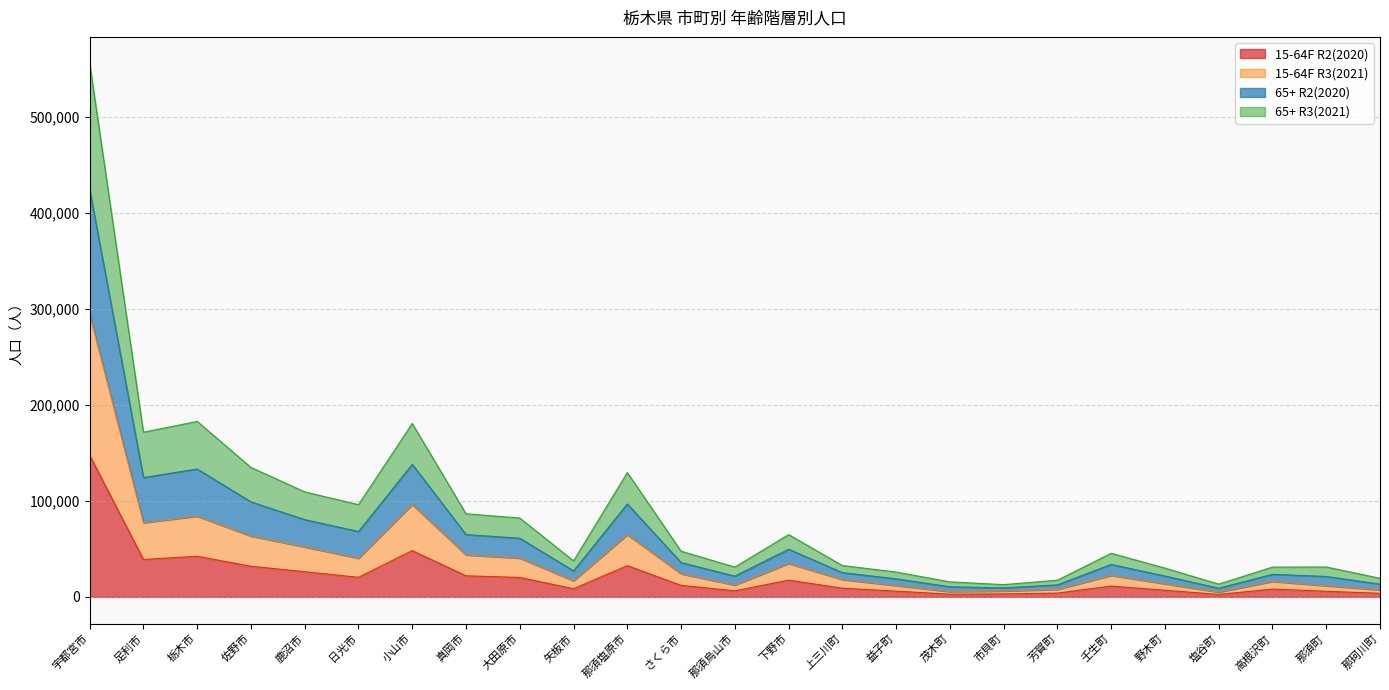

Which category has the lowest value across all series?

塩谷町